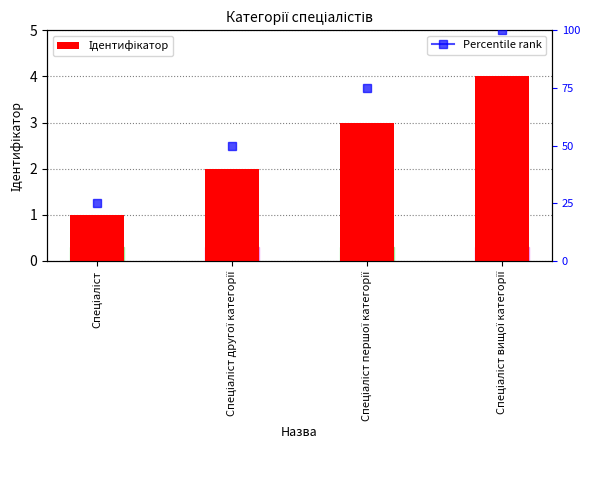

Reading left to right, what are all the values shown in this chart?

Спеціаліст=1	Спеціаліст другої категорії=2	Спеціаліст першої категорії=3	Спеціаліст вищої категорії=4